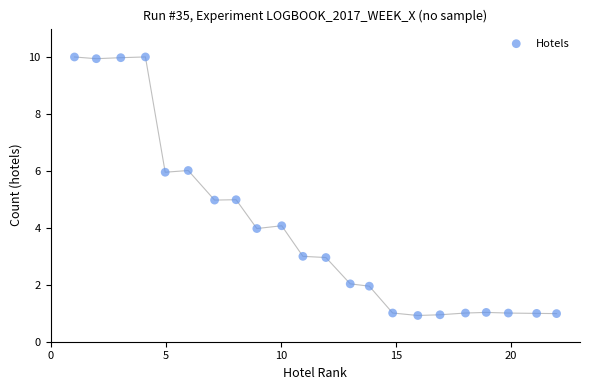

What is the range of Y values (max minus min)?

9.1